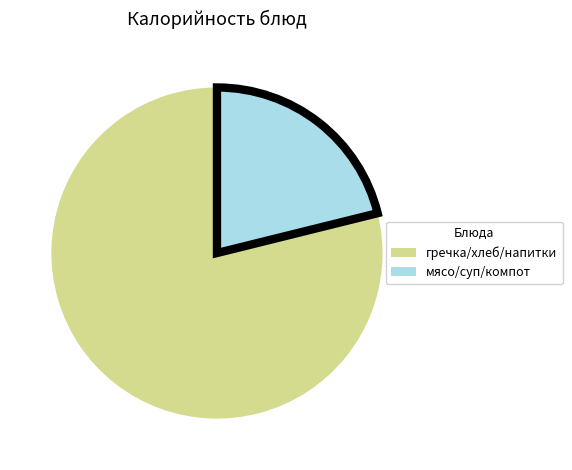

Does any single category account for the majority?

Yes